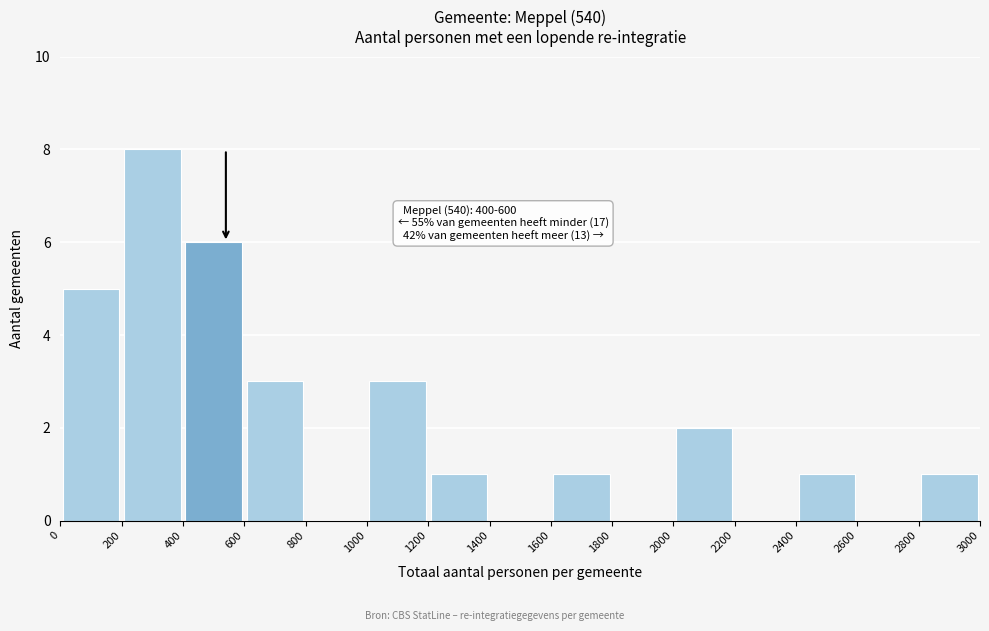

Over which range of the x-axis is the bar tallest?

200 to 400